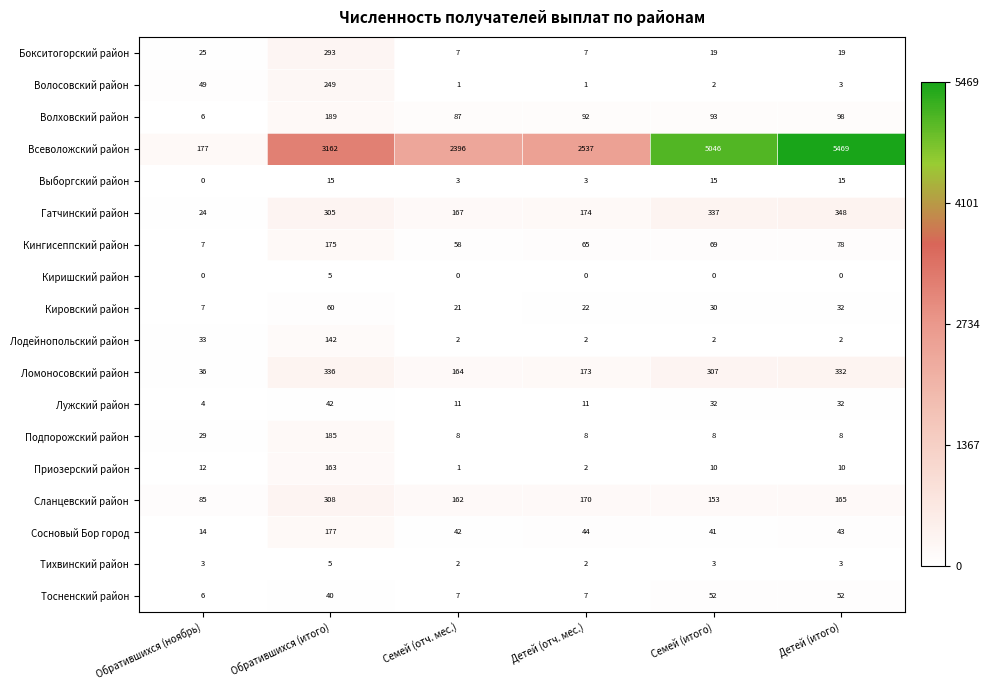

The value of Подпорожский район at Семей (итого) is 2. True or false?

False